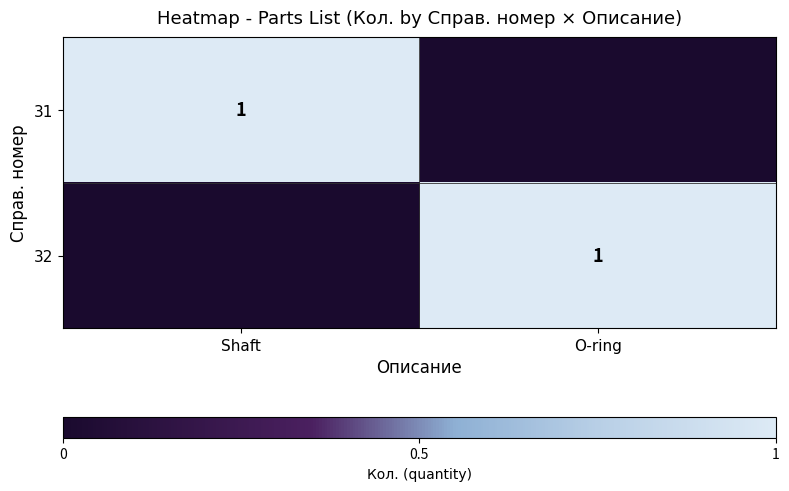

True or false: 31 has a value of 0 at Shaft.

False